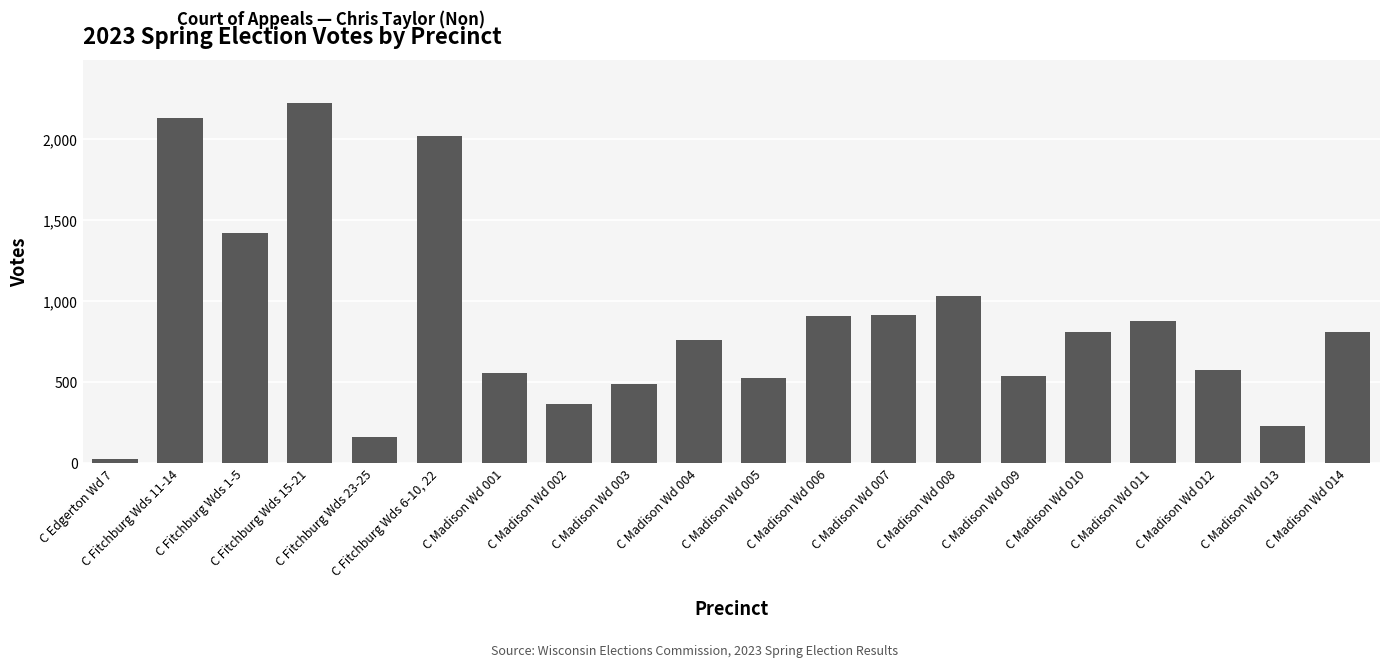

What is the maximum value shown in the chart?

2224